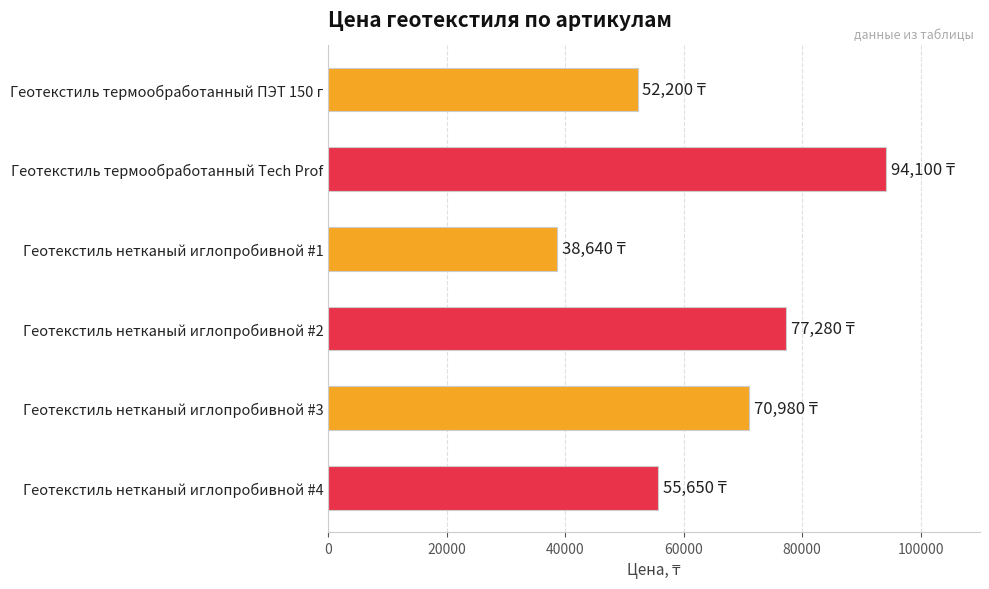

The chart shows a value of 94100 at Геотекстиль термообработанный Tech Prof. True or false?

True